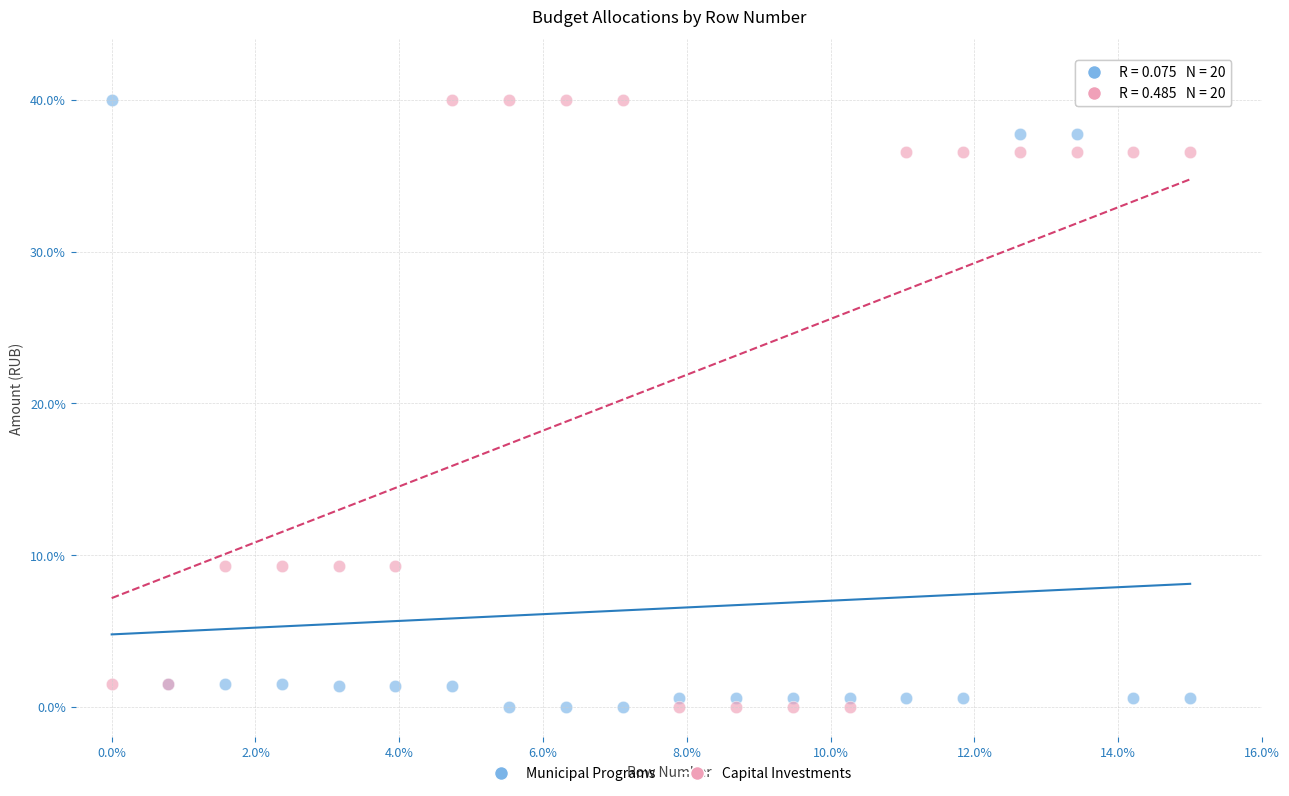

What is the X range (max minus min) for the scatter plot?

15.0